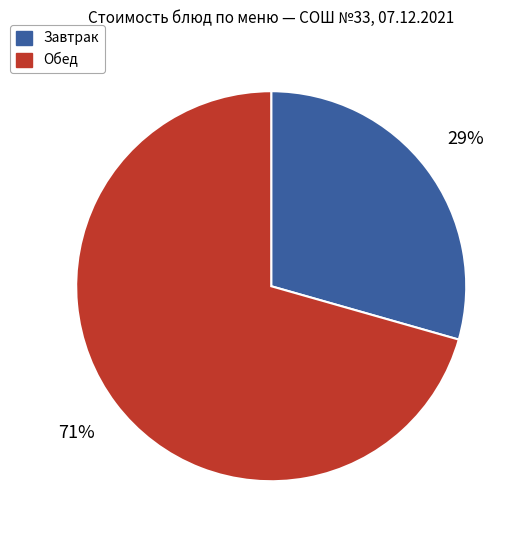

Is there a majority slice in this chart?

Yes